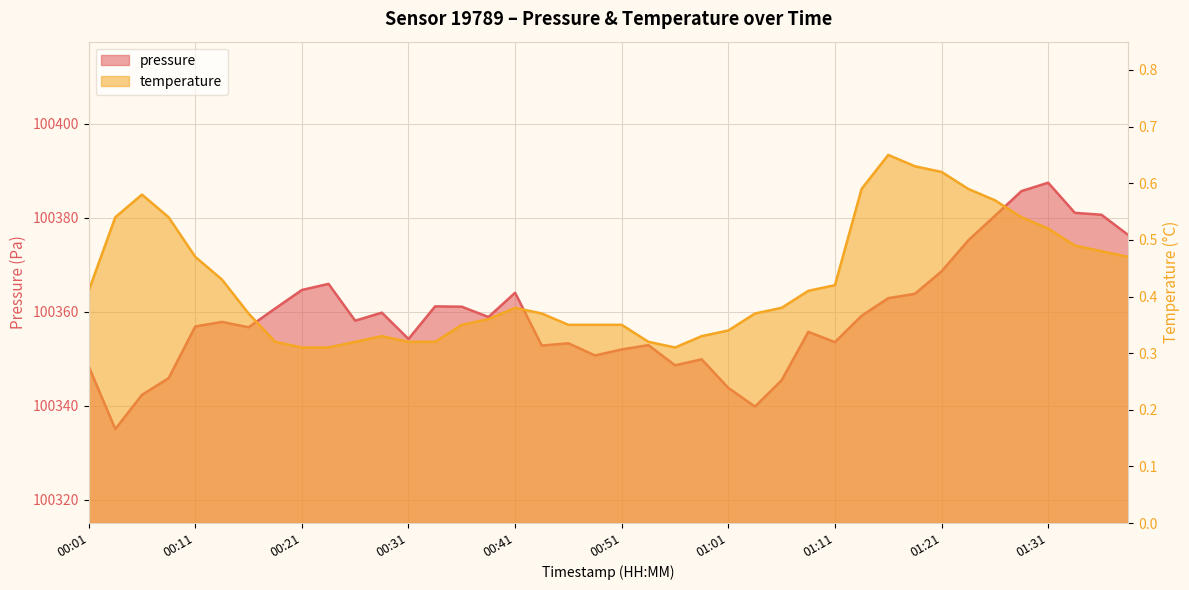

Reading left to right, what are all the values shown in this chart?

pressure: 00:01=100348.3	00:04=100335.0	00:06=100342.3	00:09=100345.8	00:11=100356.8	00:14=100357.8	00:16=100356.7	00:19=100360.7	00:21=100364.6	00:24=100365.9	00:26=100358.1	00:29=100359.8	00:31=100354.2	00:34=100361.1	00:36=100361.0	00:39=100358.8	00:41=100364.0	00:44=100352.8	00:46=100353.2	00:49=100350.7	00:51=100351.9	00:54=100352.9	00:56=100348.6	00:59=100349.8	01:01=100343.8	01:04=100339.8	01:06=100345.4	01:08=100355.7	01:11=100353.5	01:13=100359.1	01:16=100362.9	01:18=100363.8	01:21=100368.6	01:23=100375.1	01:26=100380.4	01:28=100385.6	01:31=100387.4	01:33=100381.0	01:36=100380.6	01:38=100376.3
temperature: 00:01=0.4	00:04=0.5	00:06=0.6	00:09=0.5	00:11=0.5	00:14=0.4	00:16=0.4	00:19=0.3	00:21=0.3	00:24=0.3	00:26=0.3	00:29=0.3	00:31=0.3	00:34=0.3	00:36=0.3	00:39=0.4	00:41=0.4	00:44=0.4	00:46=0.3	00:49=0.3	00:51=0.3	00:54=0.3	00:56=0.3	00:59=0.3	01:01=0.3	01:04=0.4	01:06=0.4	01:08=0.4	01:11=0.4	01:13=0.6	01:16=0.7	01:18=0.6	01:21=0.6	01:23=0.6	01:26=0.6	01:28=0.5	01:31=0.5	01:33=0.5	01:36=0.5	01:38=0.5